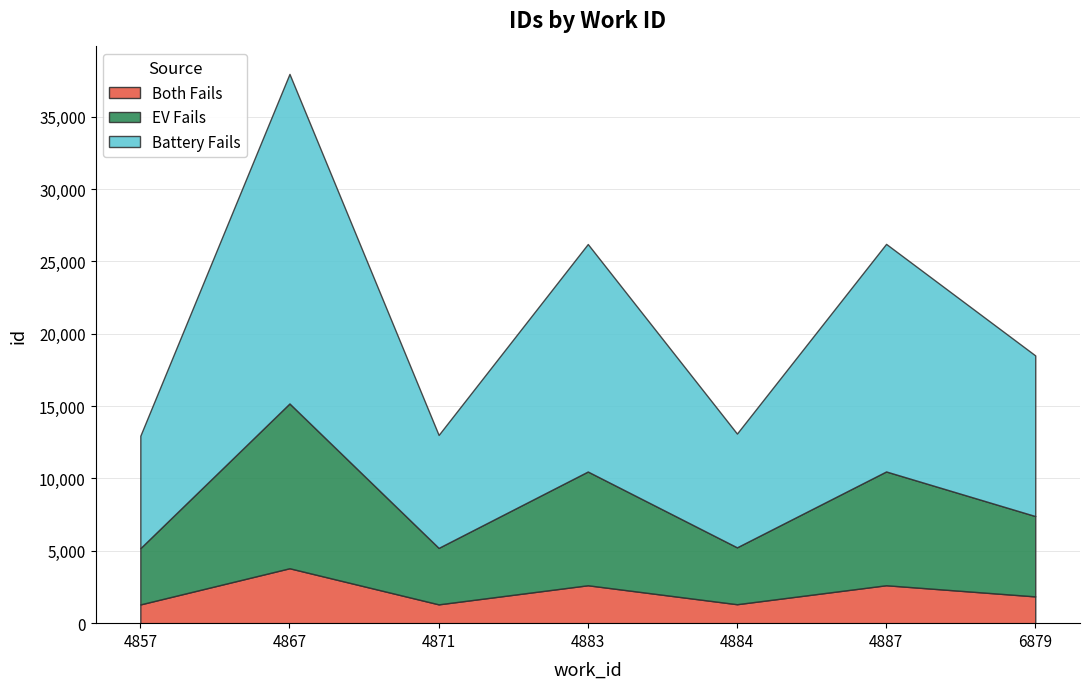

At which category is the sum across all series the highest?

4867